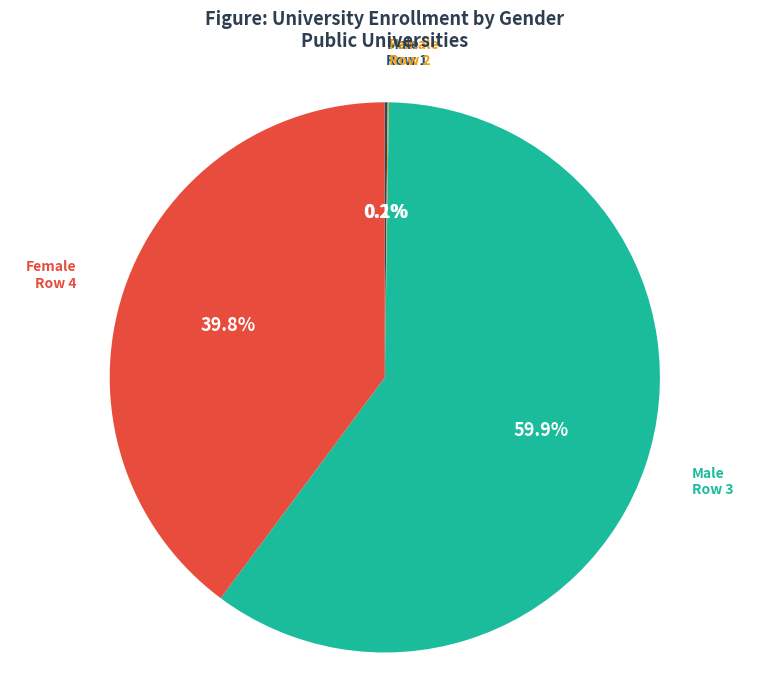

Which has a higher value, Female Row 4 or Male Row 3?

Male Row 3